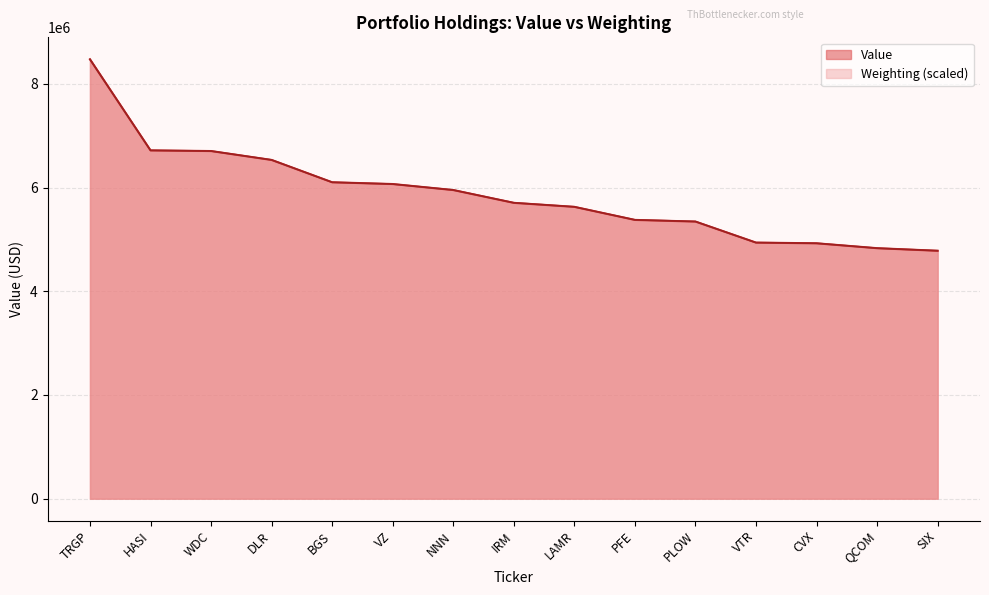

Reading left to right, list all the values displayed in this chart.

8472000	6716000	6703000	6531000	6101000	6067000	5951000	5704000	5627000	5375000	5343000	4938000	4924000	4830000	4780000